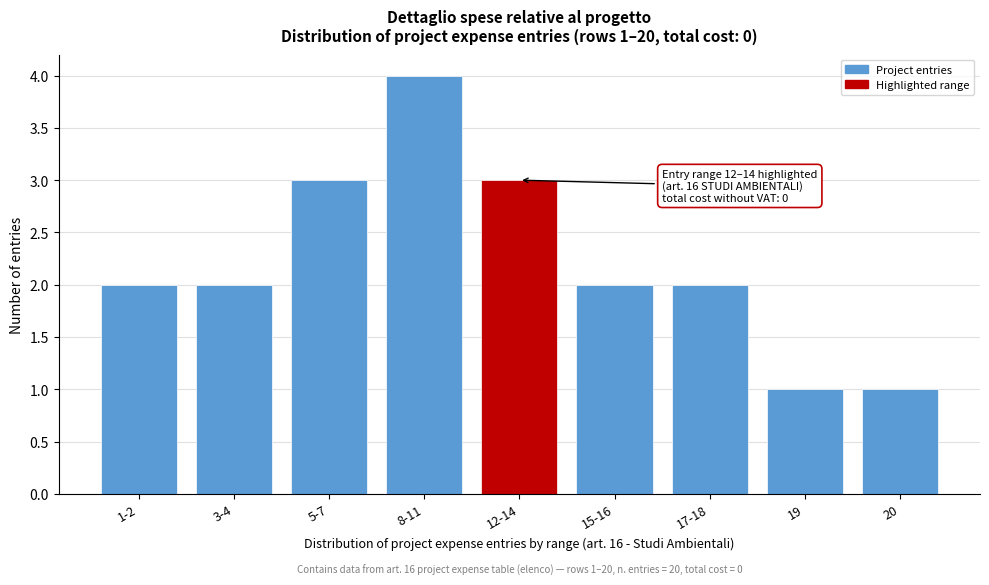

Reading right to left, what are all the values shown in this chart?

20=1	19=1	17-18=2	15-16=2	12-14=3	8-11=4	5-7=3	3-4=2	1-2=2